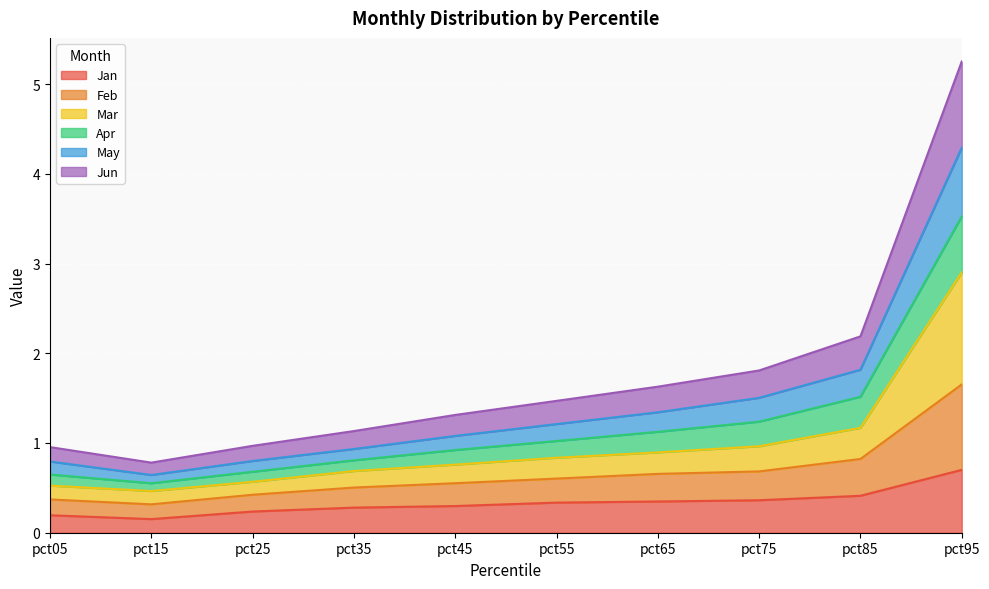

Does the chart display data point markers on the line(s)?

No